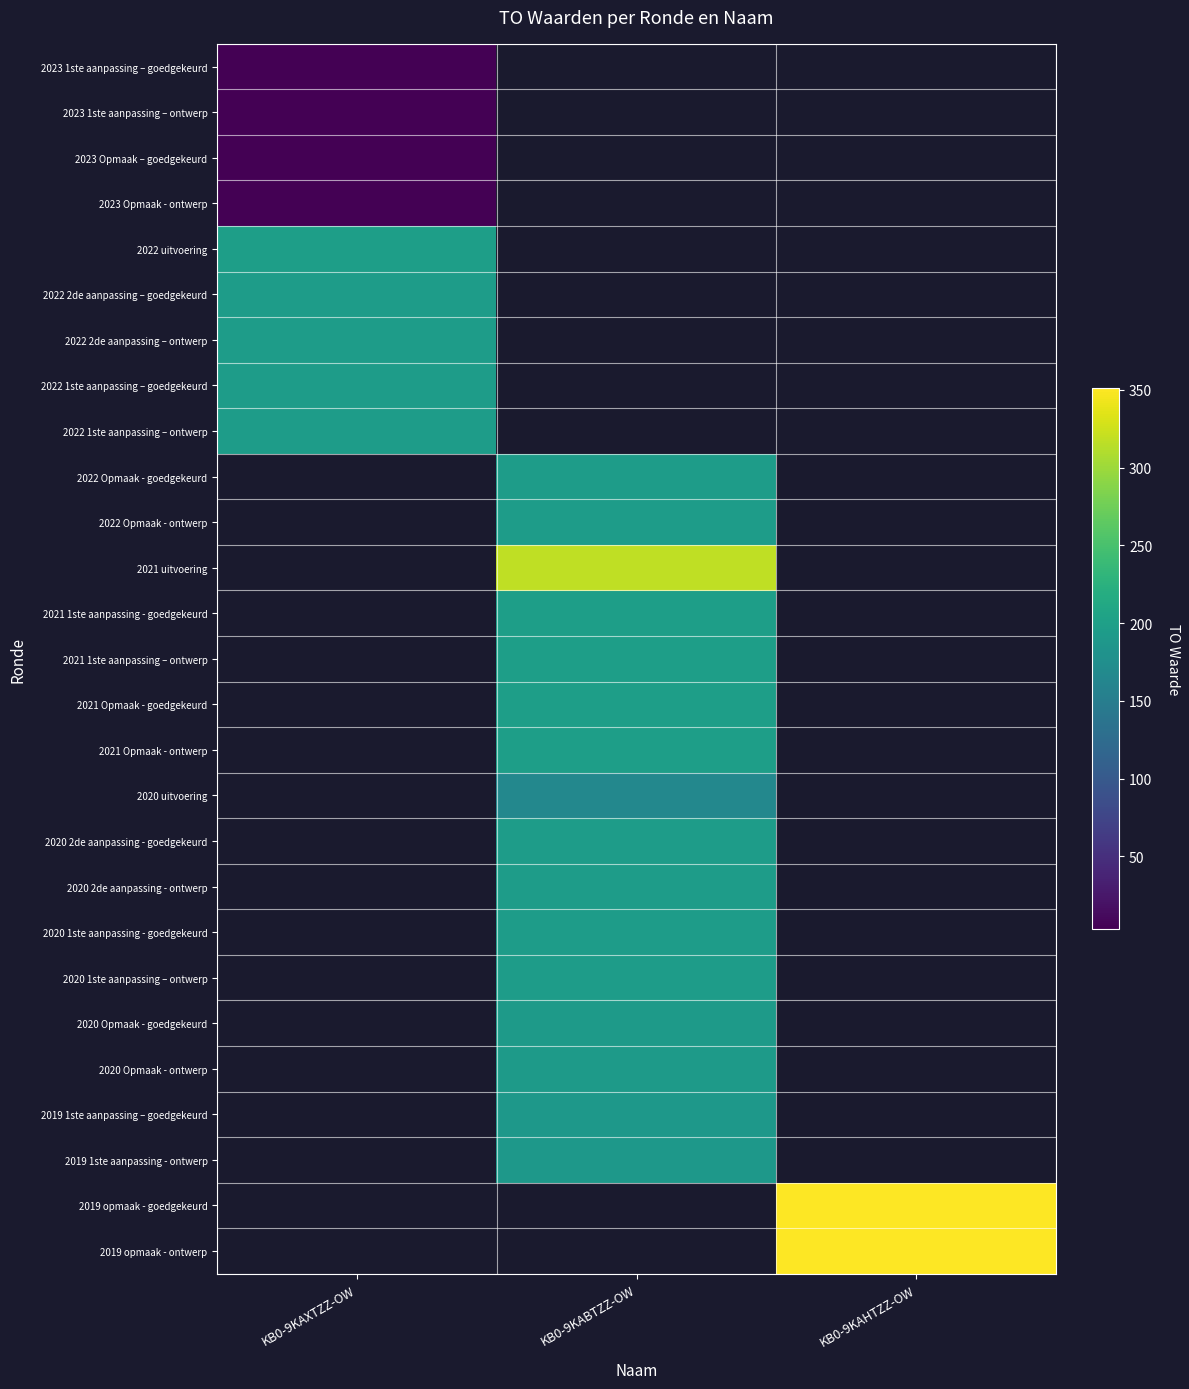

The 2019 opmaak - ontwerp series shows 480.6 at KB0-9KAHTZZ-OW. True or false?

False